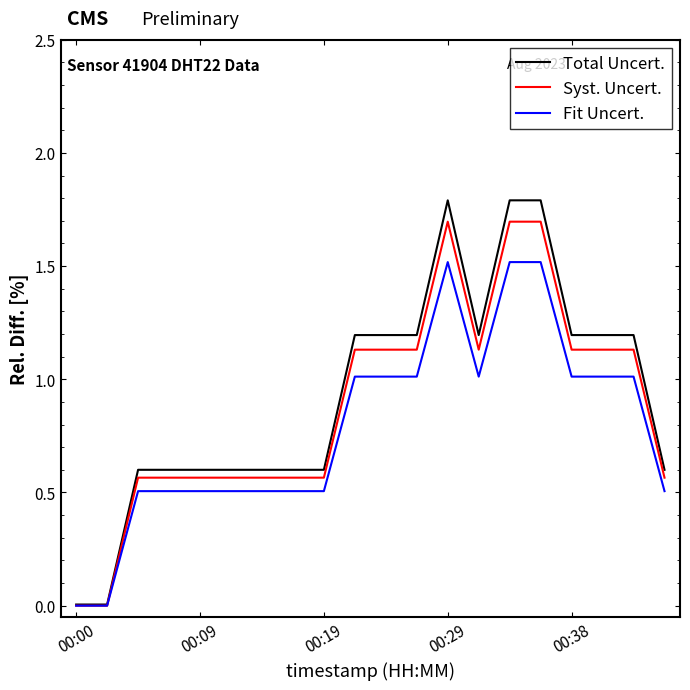

Which series has the widest spread of values?

Total Uncert.